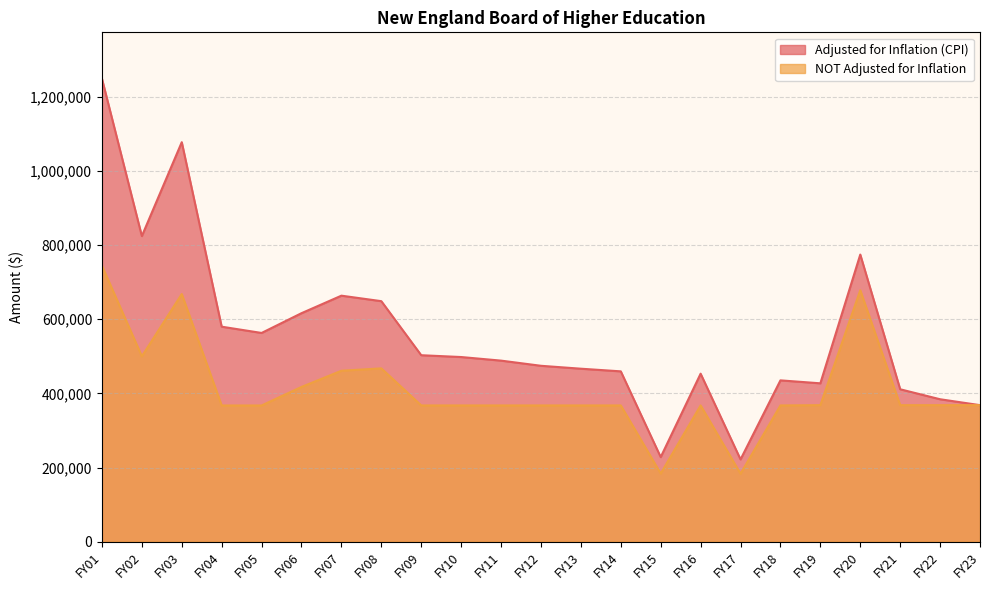

What is the average value of the Adjusted for Inflation (CPI) series?

557236